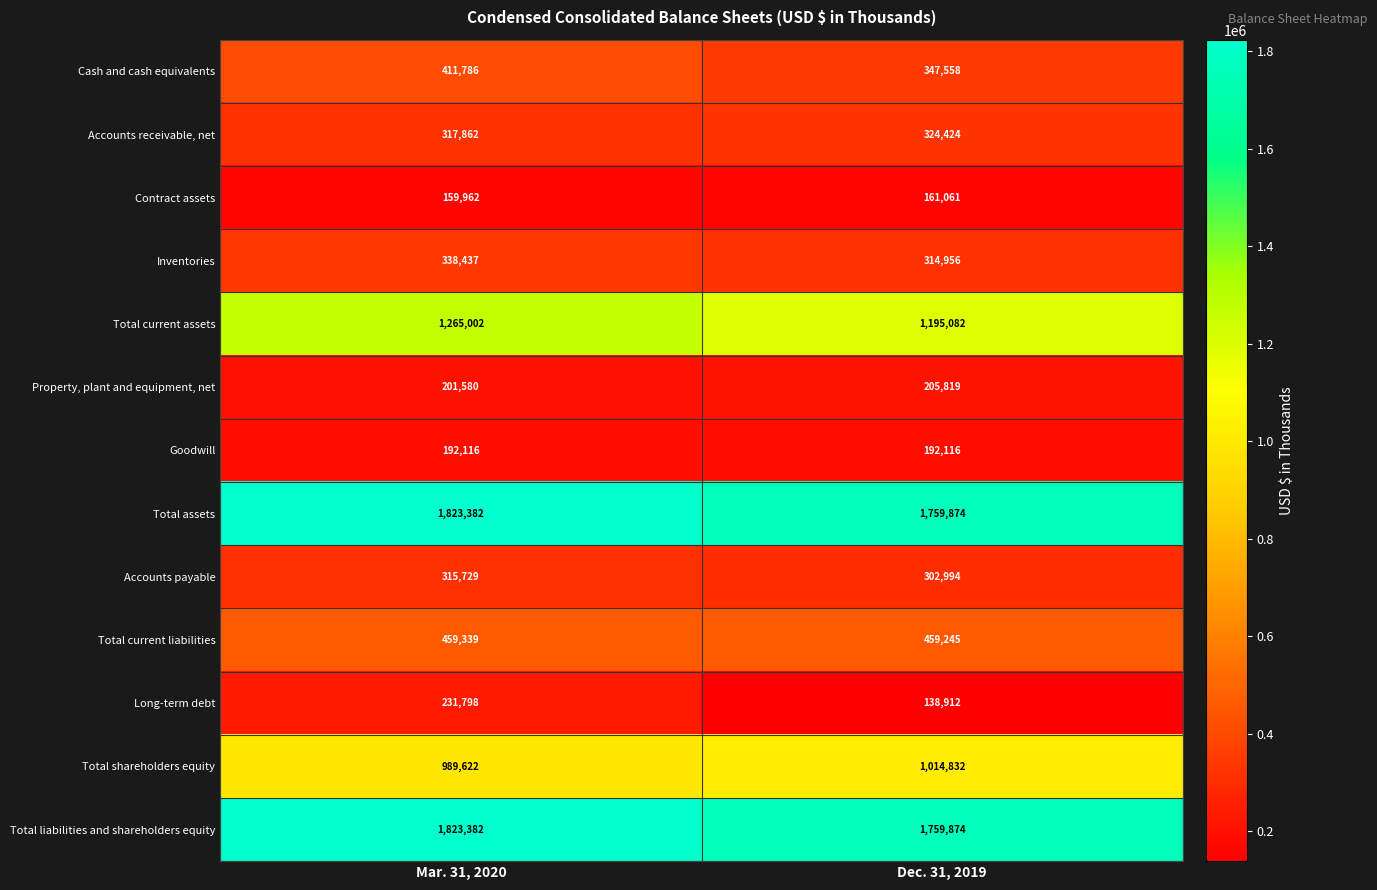

Reading left to right, transcribe all the data shown in this chart.

Cash and cash equivalents: Mar. 31, 2020=411786	Dec. 31, 2019=347558
Accounts receivable, net: Mar. 31, 2020=317862	Dec. 31, 2019=324424
Contract assets: Mar. 31, 2020=159962	Dec. 31, 2019=161061
Inventories: Mar. 31, 2020=338437	Dec. 31, 2019=314956
Total current assets: Mar. 31, 2020=1265002	Dec. 31, 2019=1195082
Property, plant and equipment, net: Mar. 31, 2020=201580	Dec. 31, 2019=205819
Goodwill: Mar. 31, 2020=192116	Dec. 31, 2019=192116
Total assets: Mar. 31, 2020=1823382	Dec. 31, 2019=1759874
Accounts payable: Mar. 31, 2020=315729	Dec. 31, 2019=302994
Total current liabilities: Mar. 31, 2020=459339	Dec. 31, 2019=459245
Long-term debt: Mar. 31, 2020=231798	Dec. 31, 2019=138912
Total shareholders equity: Mar. 31, 2020=989622	Dec. 31, 2019=1014832
Total liabilities and shareholders equity: Mar. 31, 2020=1823382	Dec. 31, 2019=1759874